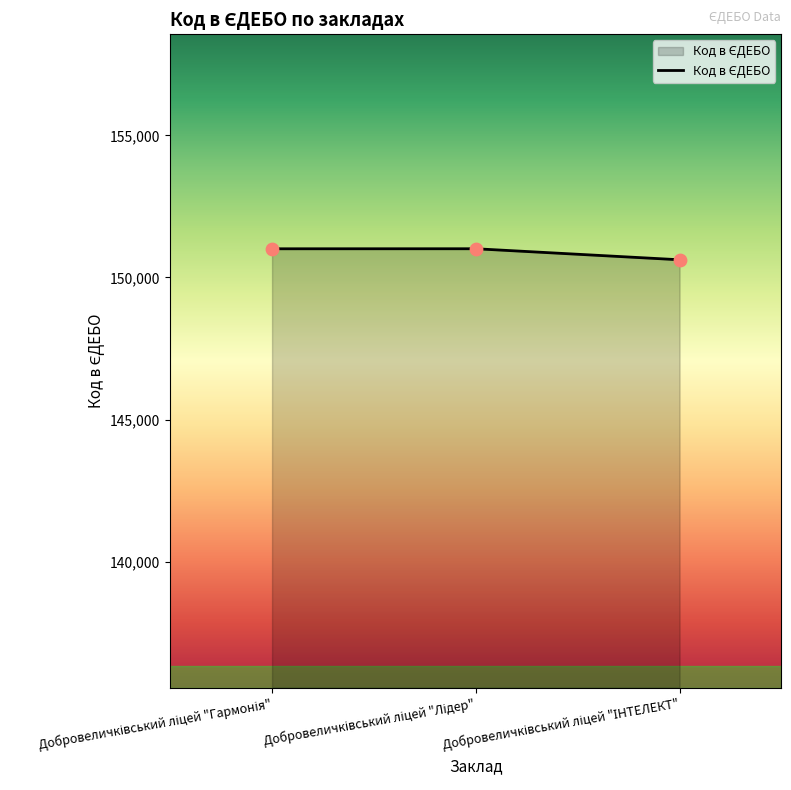

What is the greatest value displayed?

151011